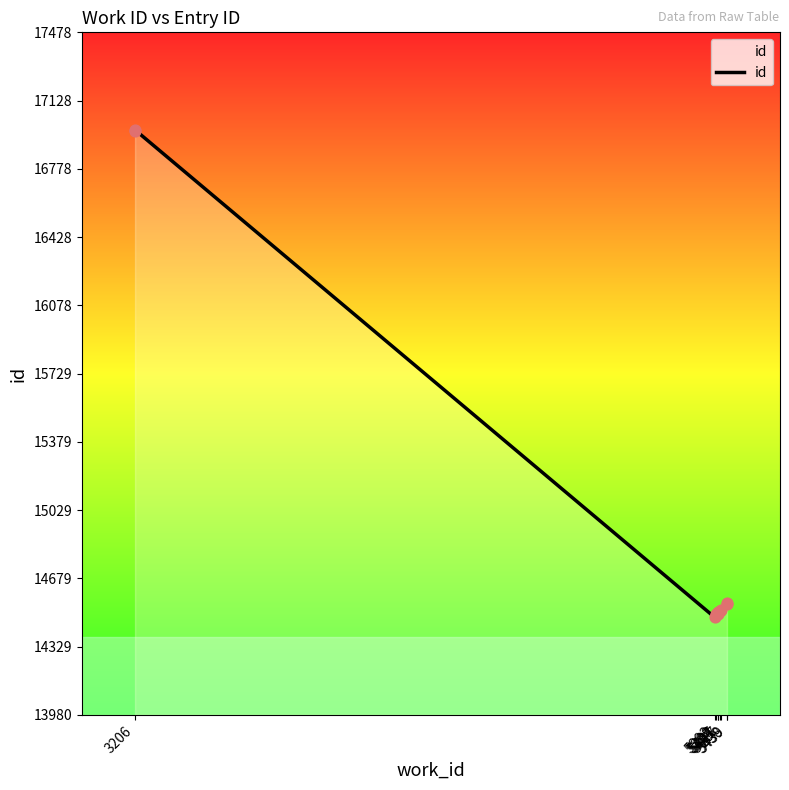

What is the change in value from 3206 to 5439?

-2419